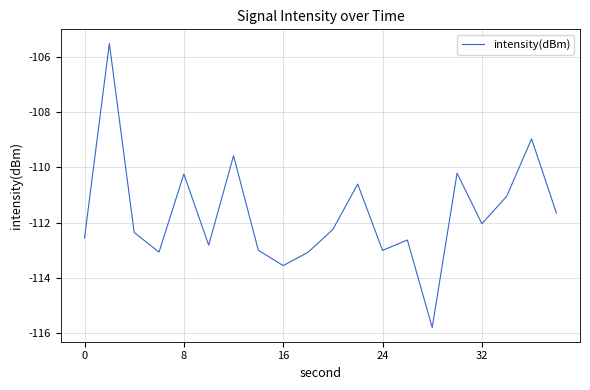

What is the maximum value shown in the chart?

-105.5